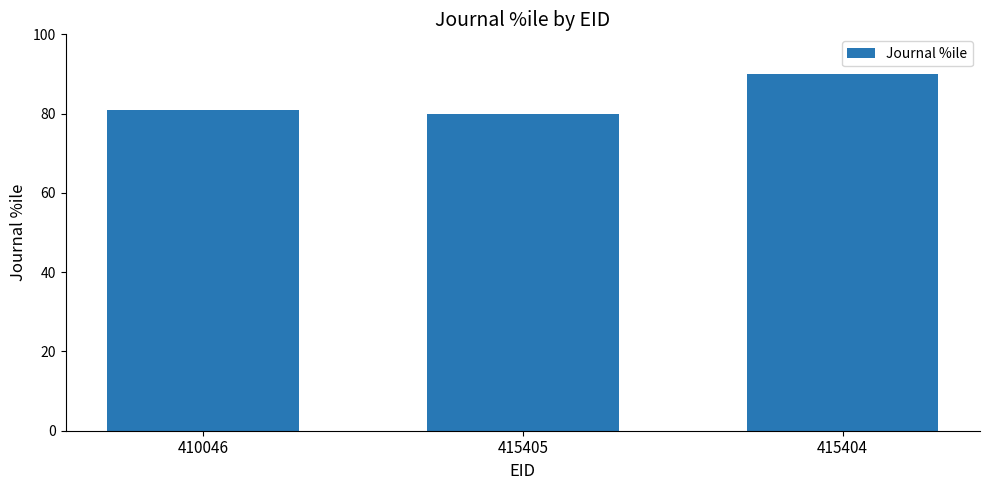

What position from the left is 415405?

2